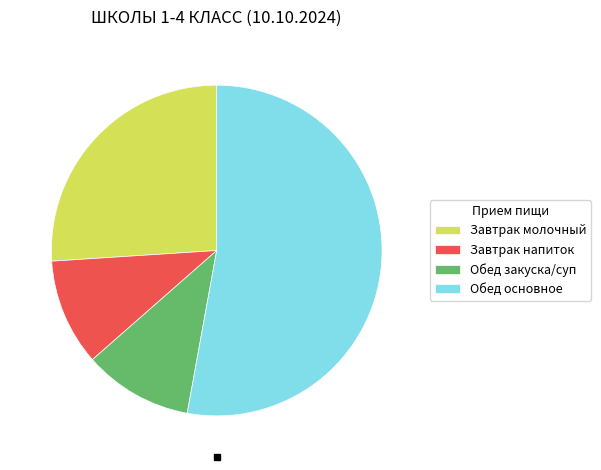

Which slice is the largest?

Обед основное